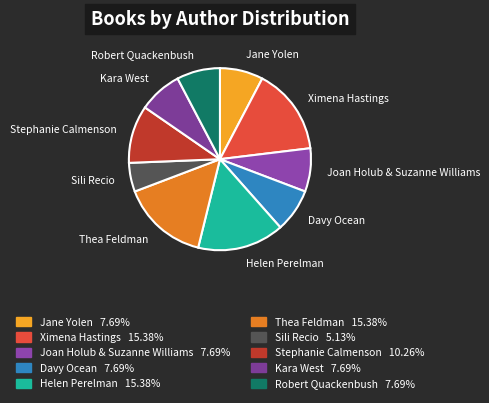

How many segments does this pie chart have?

10